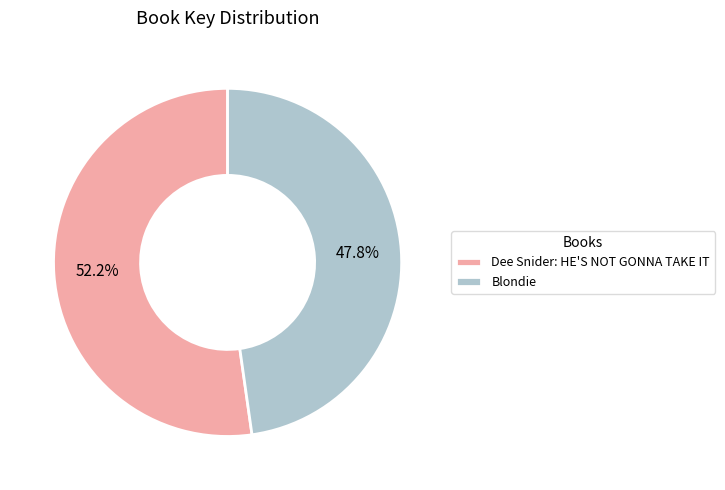

Does any single category account for the majority?

Yes